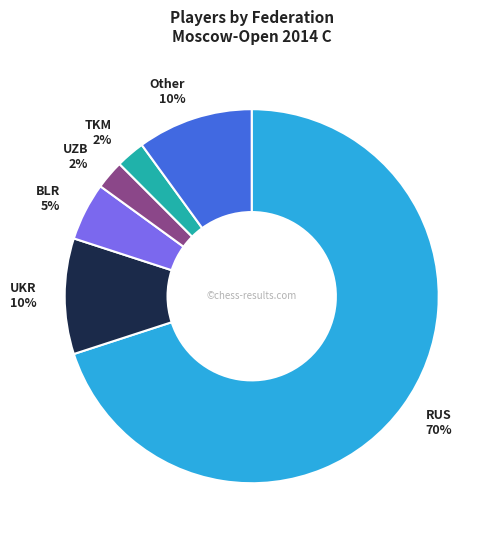

Between BLR and Other, which is larger?

Other